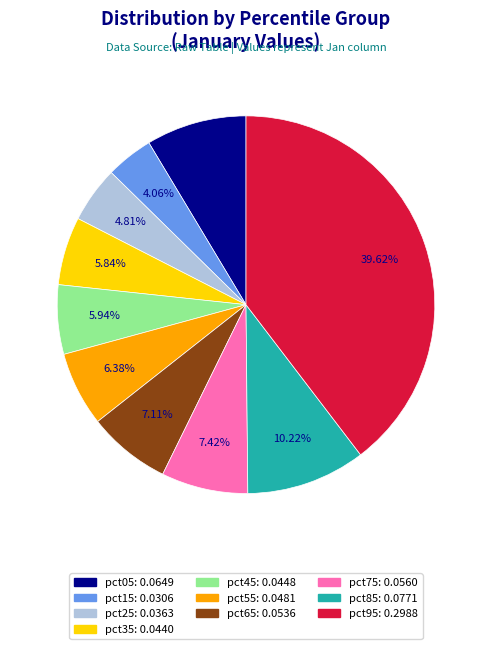

What percentage do pct95 and pct05 together represent?

48.2%